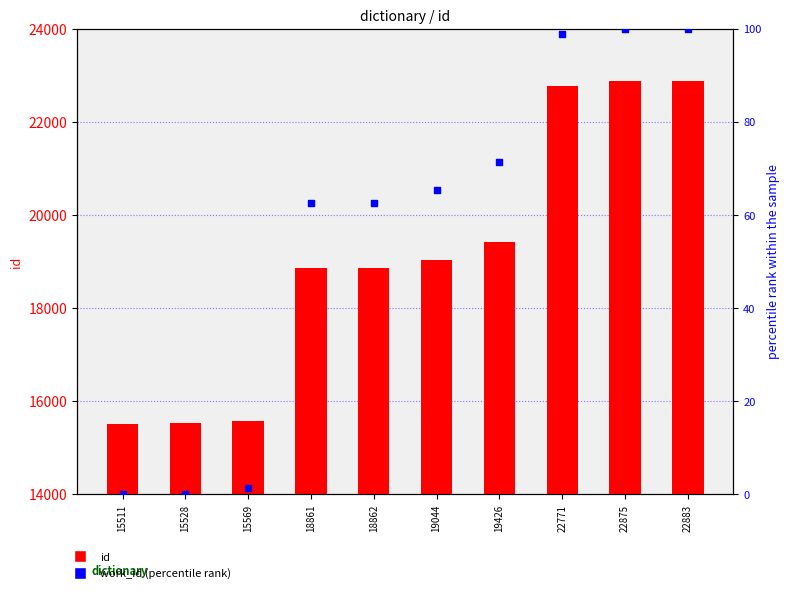

Which series has the largest Y range (max minus min)?

id